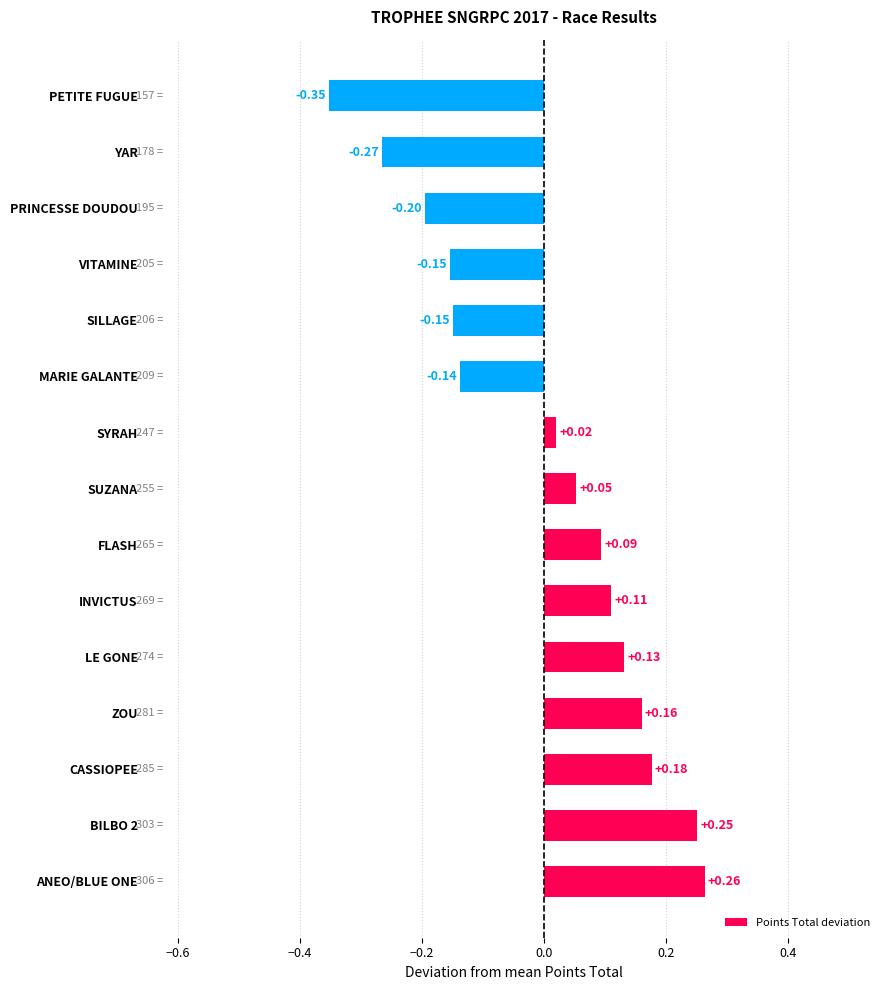

Which label corresponds to the smallest value in the chart?

PETITE FUGUE